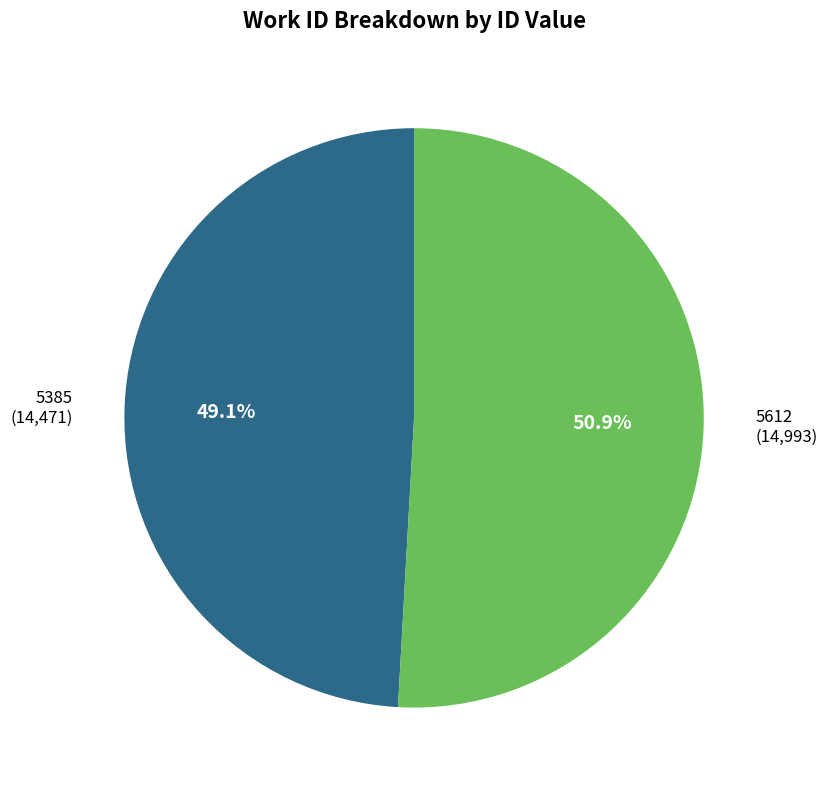

Combined, do 5385 and 5612 account for over 50%?

Yes